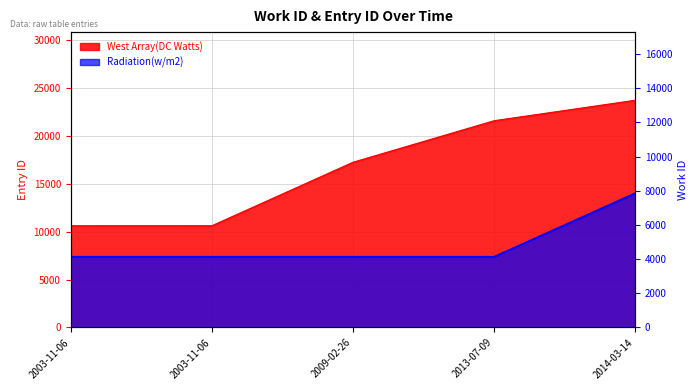

Is it true that Radiation(w/m2) equals 4136 at 2003-11-06?

True